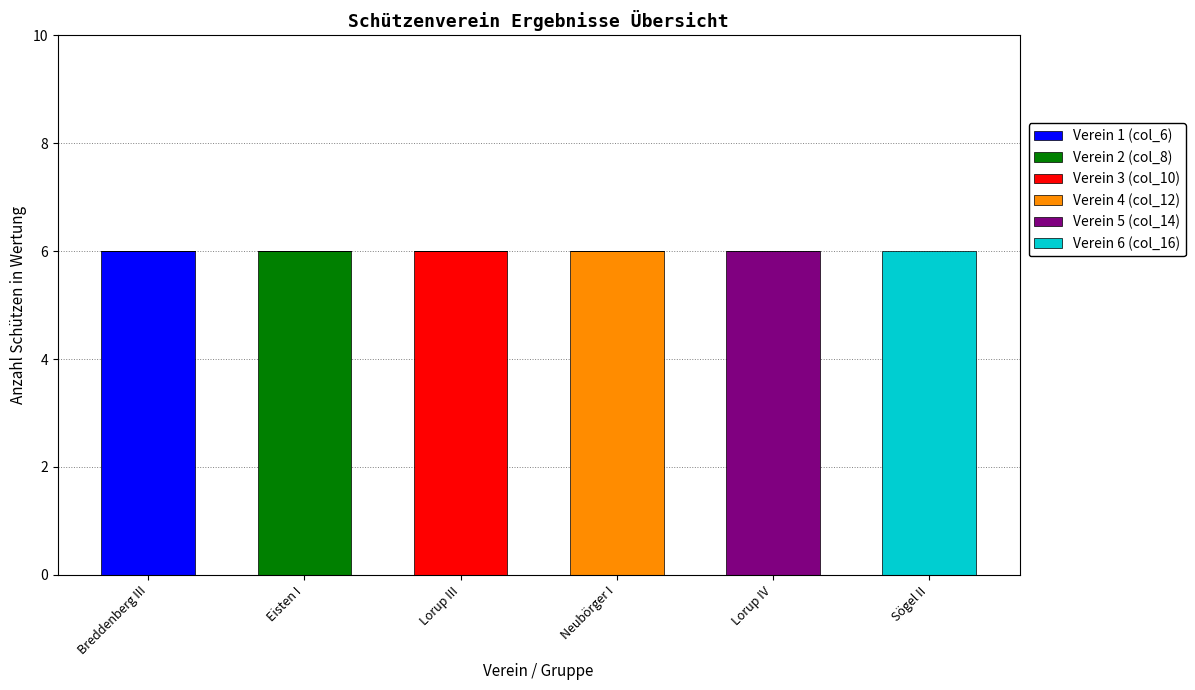

What is the total value across all series at Eisten I?

6